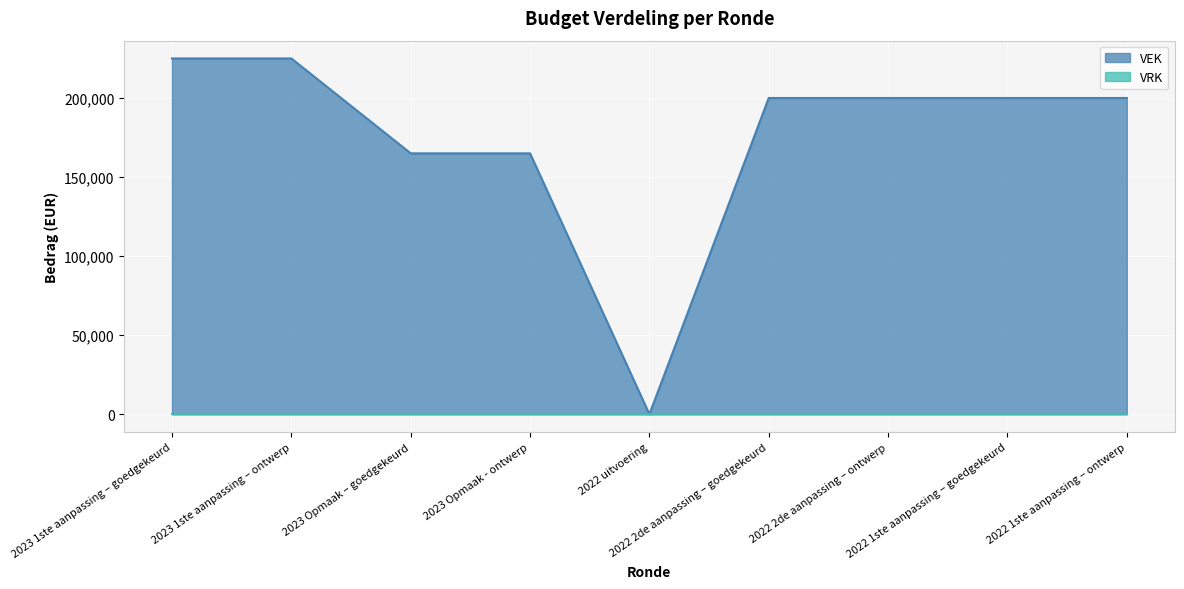

How many values are below 200000?

3